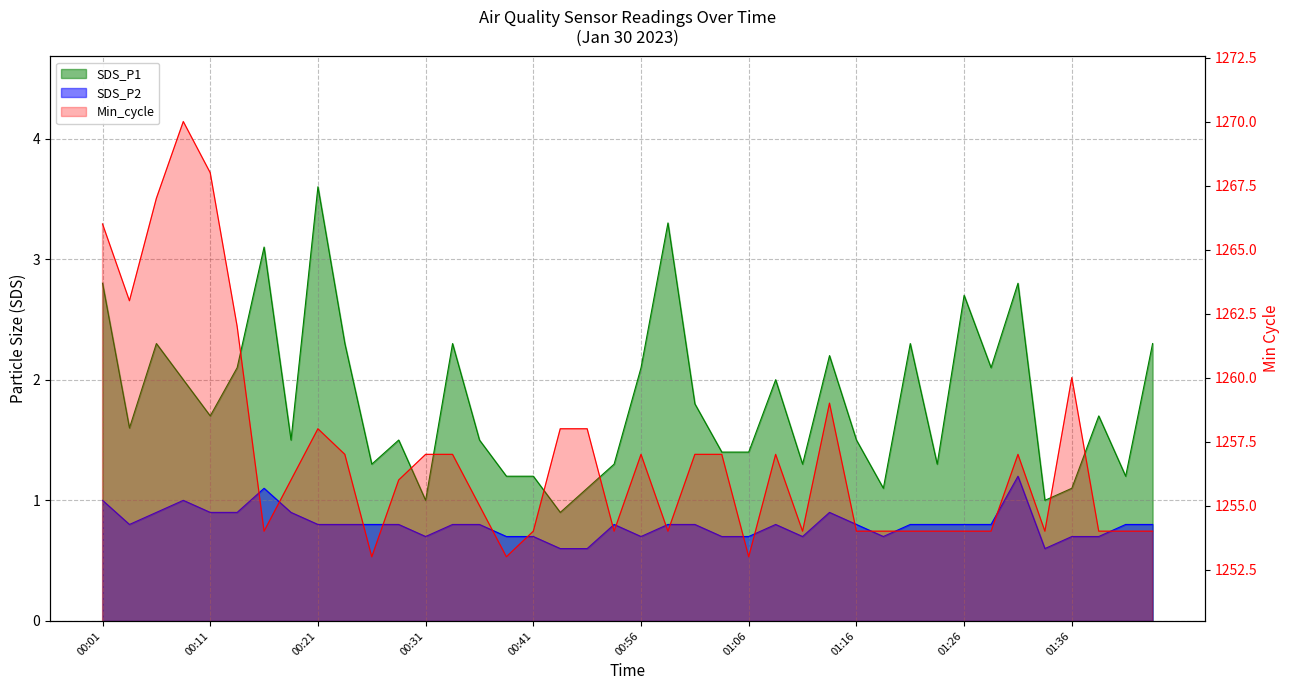

Where is the first local minimum for SDS_P1?

00:03